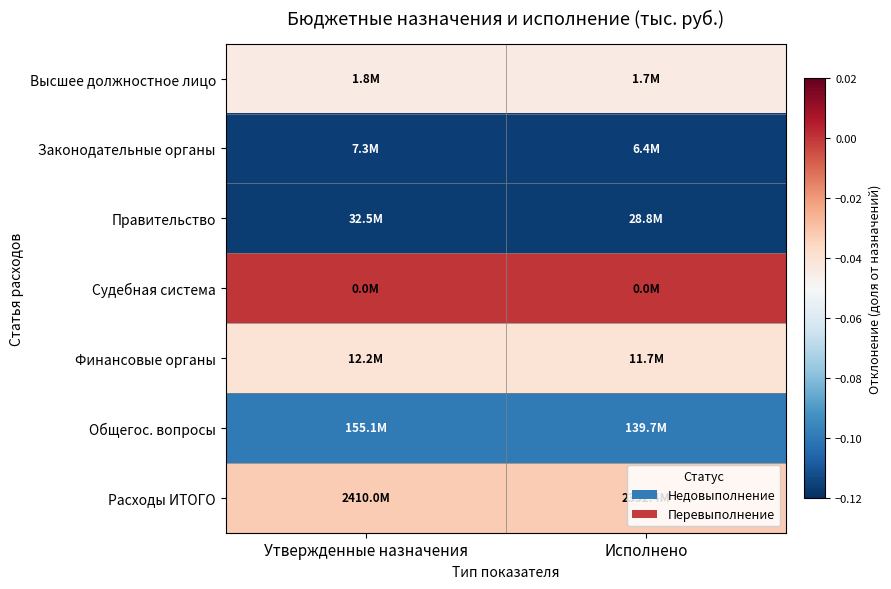

Reading left to right, extract all data points from this chart.

Высшее должностное лицо: Утвержденные назначения=-0.0	Исполнено=-0.0
Законодательные органы: Утвержденные назначения=-0.1	Исполнено=-0.1
Правительство: Утвержденные назначения=-0.1	Исполнено=-0.1
Судебная система: Утвержденные назначения=0.0	Исполнено=0.0
Финансовые органы: Утвержденные назначения=-0.0	Исполнено=-0.0
Общегос. вопросы: Утвержденные назначения=-0.1	Исполнено=-0.1
Расходы ИТОГО: Утвержденные назначения=-0.0	Исполнено=-0.0